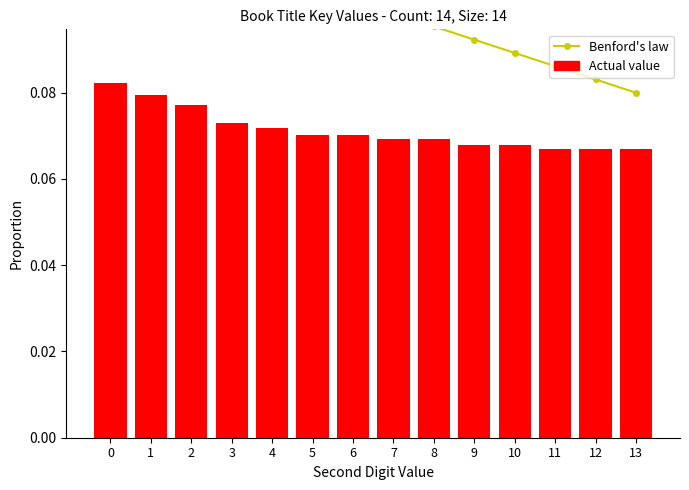

Rank the categories by Benford's law value from lowest to highest.

13, 12, 11, 10, 9, 8, 7, 6, 5, 4, 3, 2, 1, 0